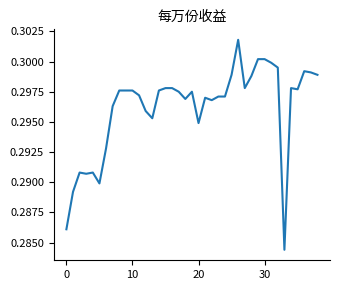

Does the chart have visible grid lines?

No